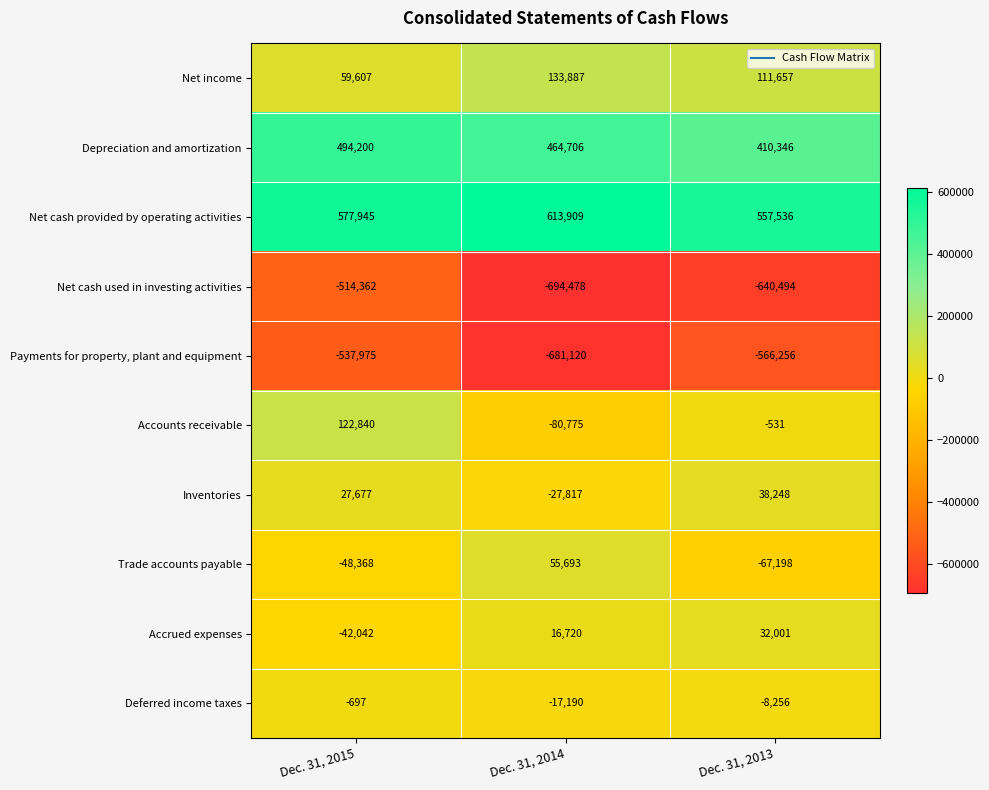

What is the spread (max minus min) of values at Dec. 31, 2013?

1198030